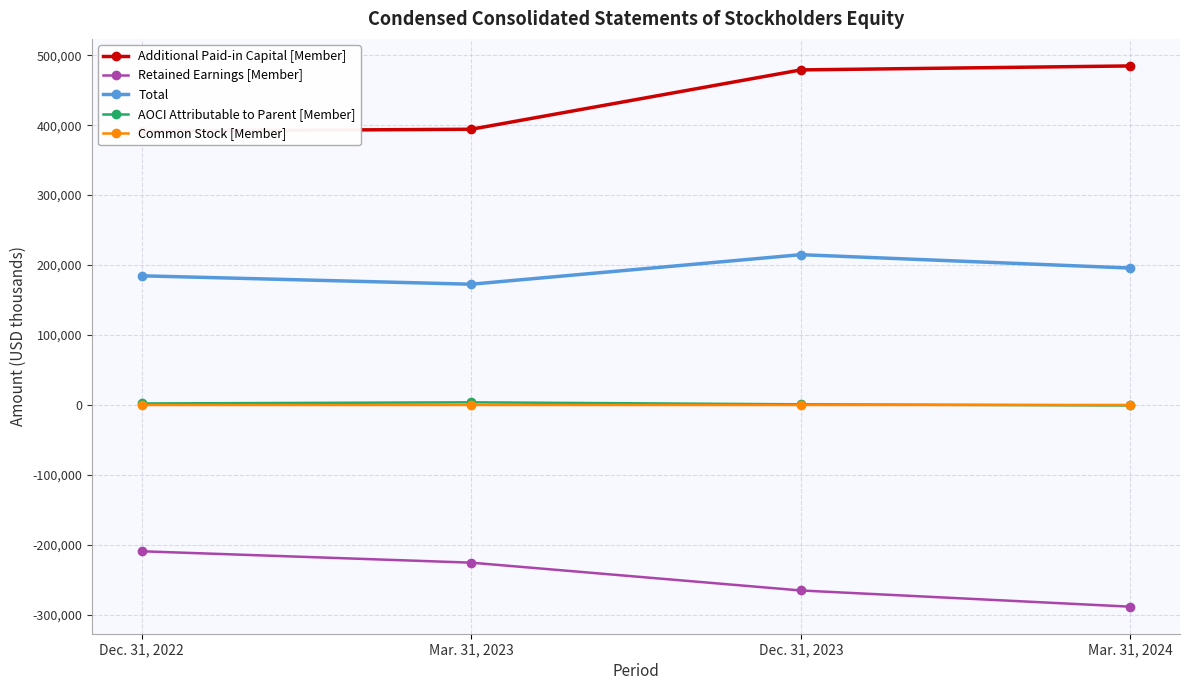

Reading right to left, extract all data points from this chart.

Additional Paid-in Capital [Member]: 484663	478972	394147	391526
Retained Earnings [Member]: -288288	-265116	-225362	-209068
Total: 195726	214869	172637	184670
AOCI Attributable to Parent [Member]: -688	975	3823	2183
Common Stock [Member]: 39	38	29	29